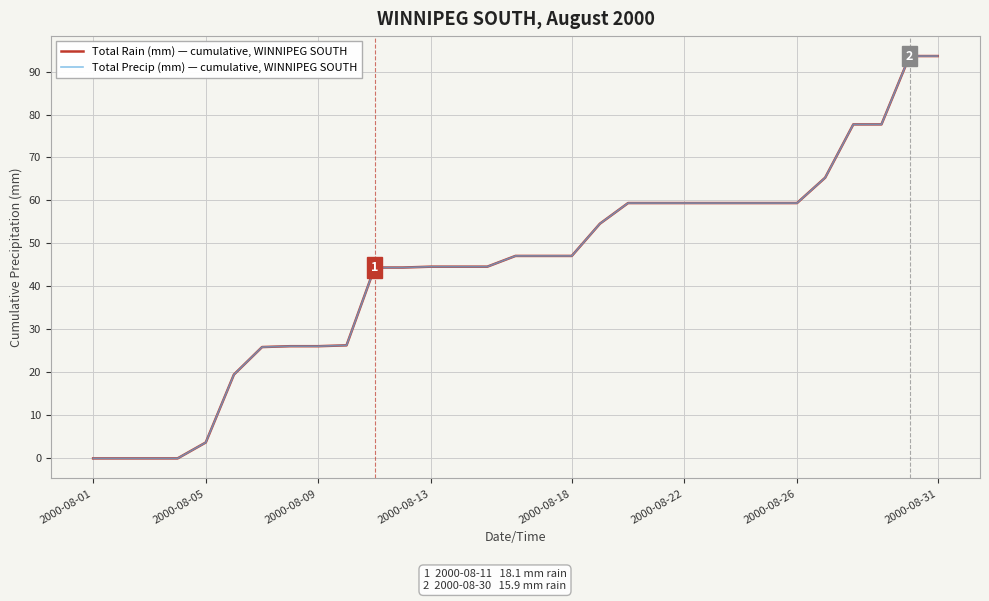

What is the sum of all Total Precip (mm) — cumulative, WINNIPEG SOUTH values?

1369.8